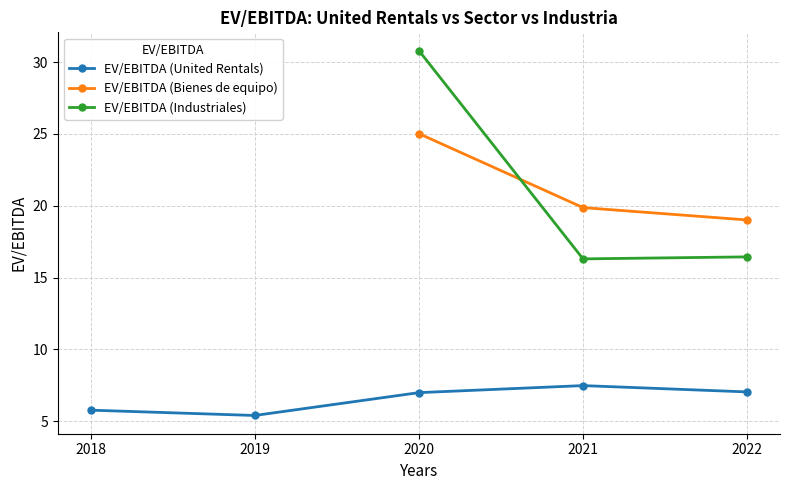

How many lines are shown in the chart?

3